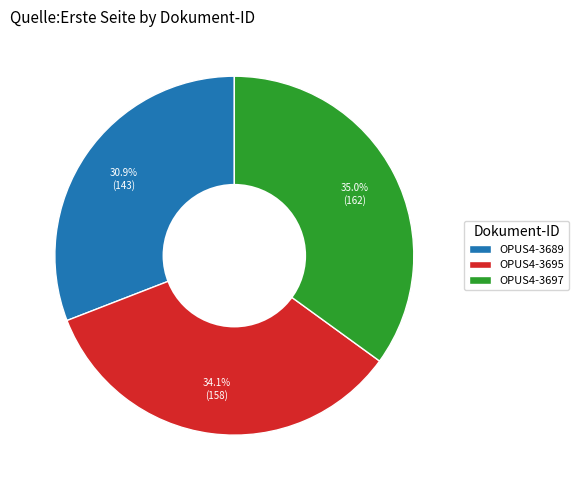

Between OPUS4-3697 and OPUS4-3689, which is larger?

OPUS4-3697